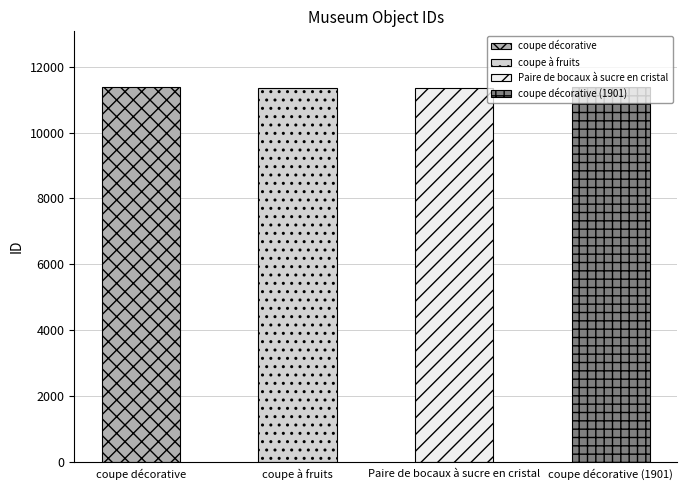

What is the value of the 3rd bar from the left?

11368